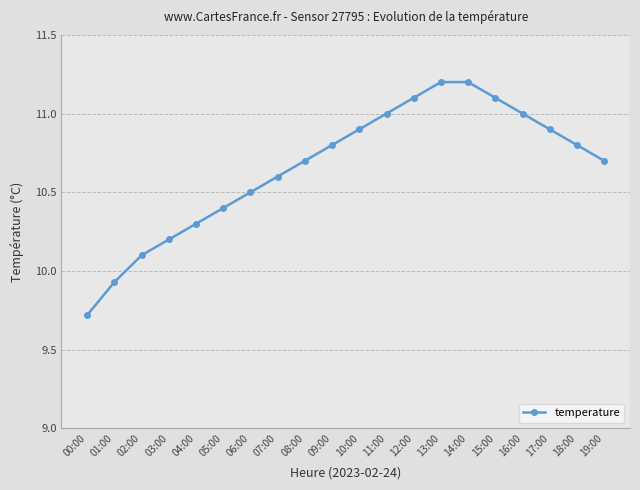

How many series are shown in this chart?

1